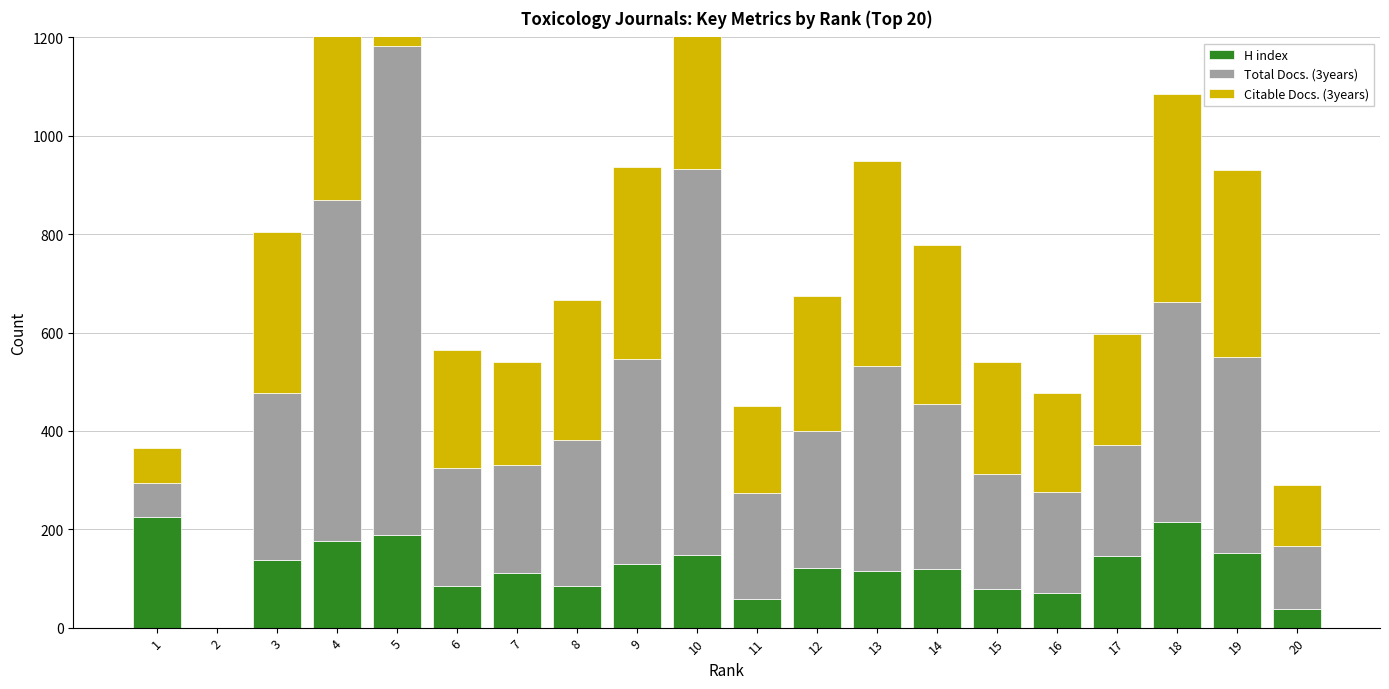

At which label does Citable Docs. (3years) reach its peak?

5